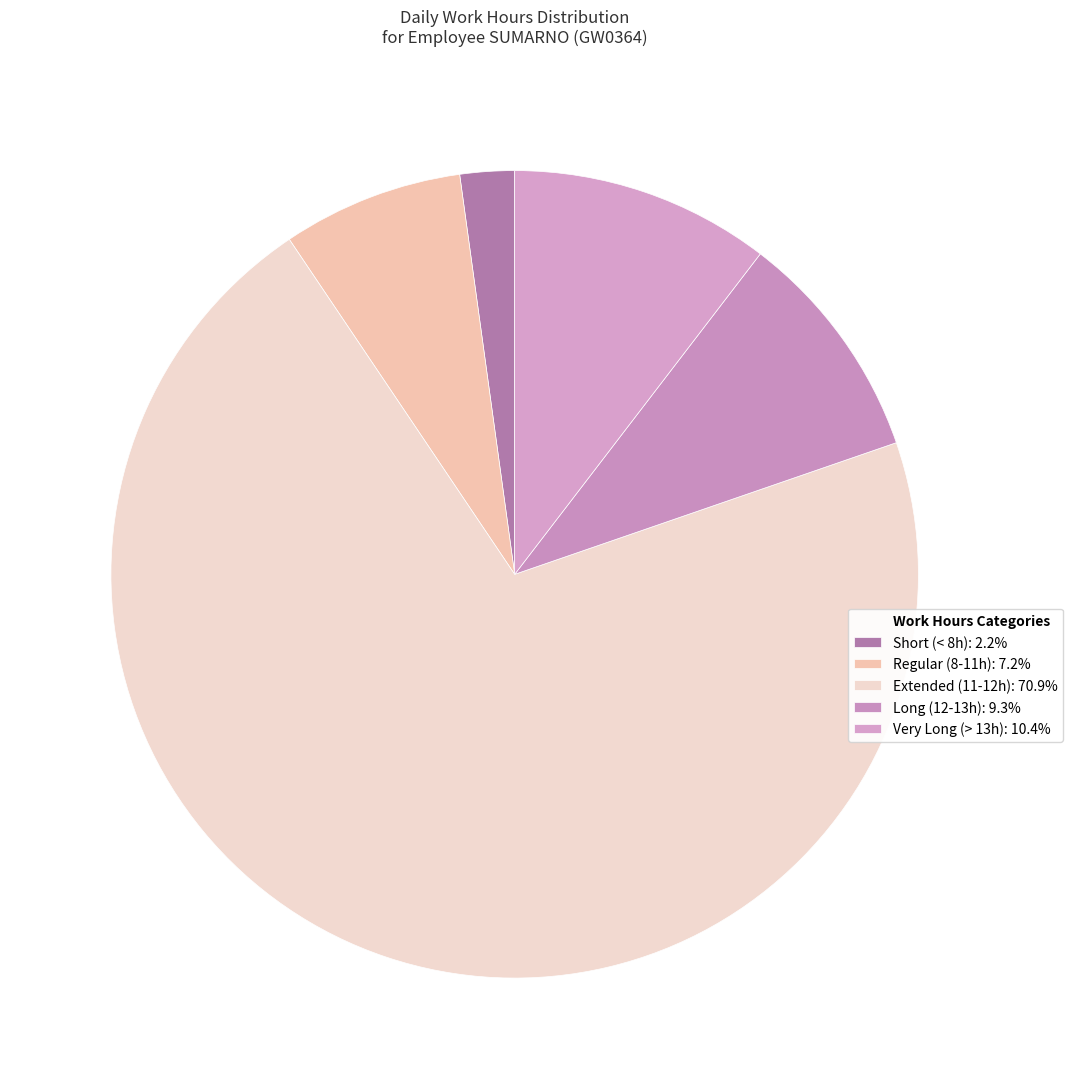

Does any single category account for the majority?

Yes